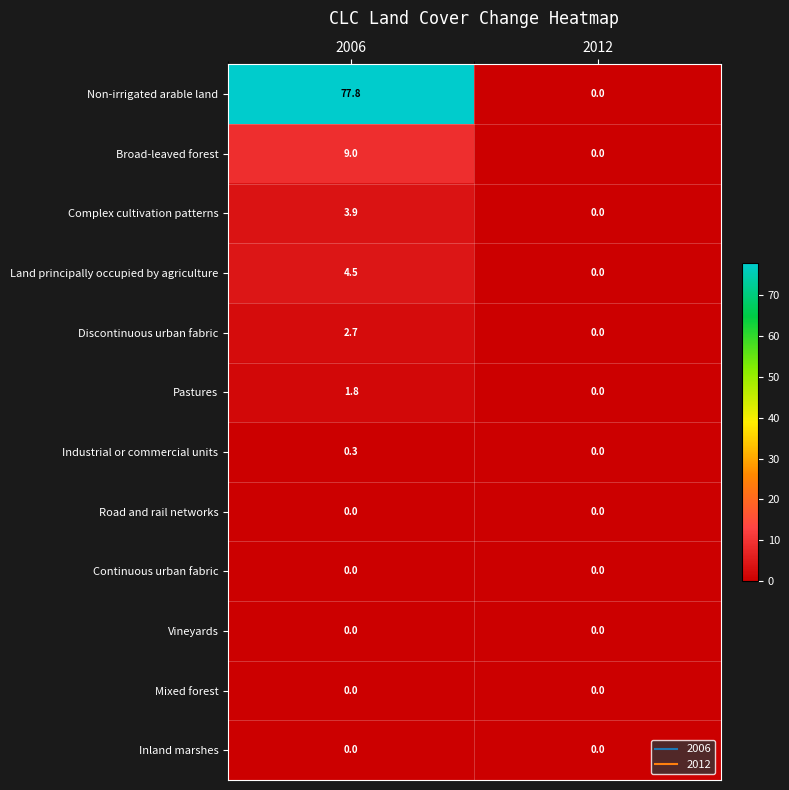

List the labels in order of Land principally occupied by agriculture value, largest first.

2006, 2012